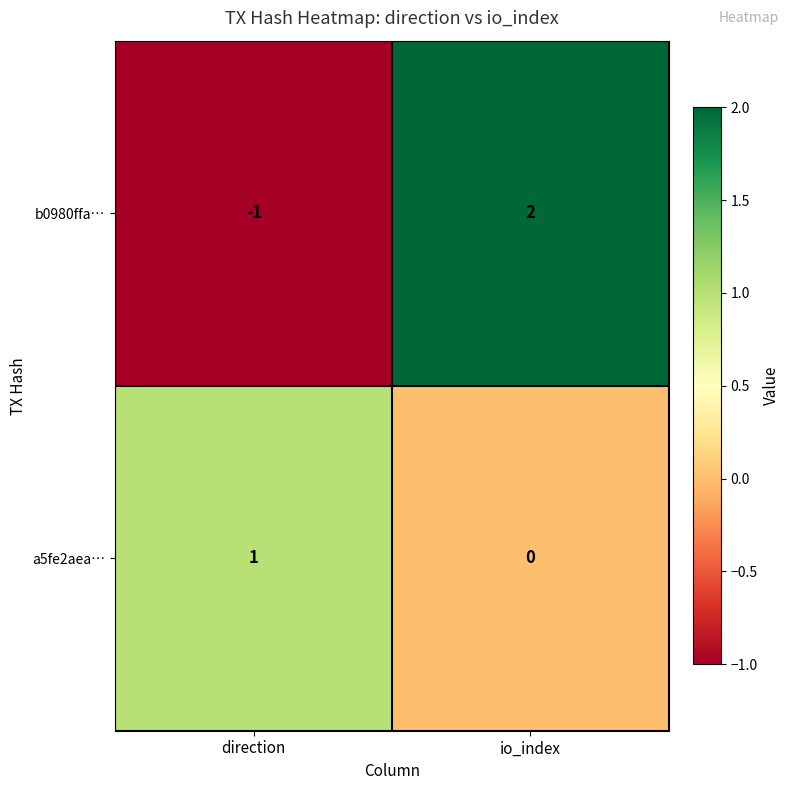

Is it true that a5fe2aea… equals 0 at io_index?

True